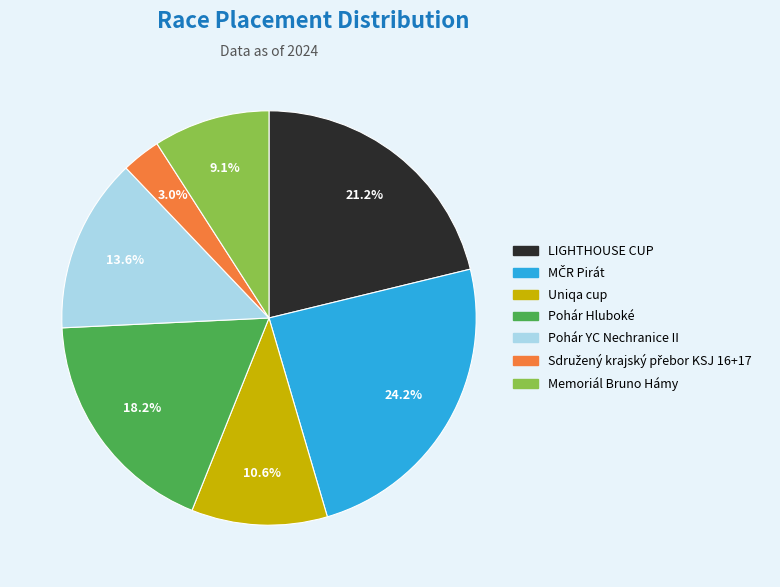

Count the number of slices in the pie.

7